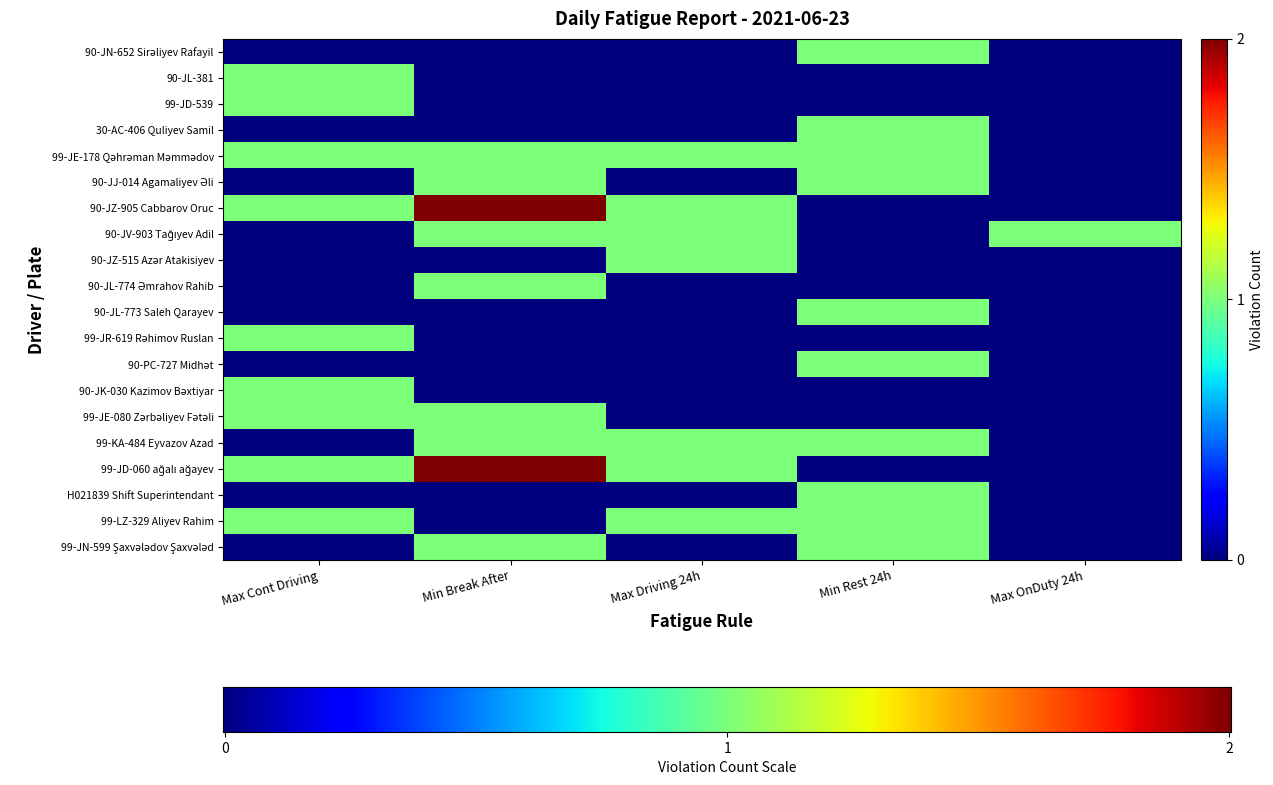

Reading left to right, list all the values displayed in this chart.

90-JN-652 Sirəliyev Rafayil: Max Cont Driving=0	Min Break After=0	Max Driving 24h=0	Min Rest 24h=1	Max OnDuty 24h=0
90-JL-381: Max Cont Driving=1	Min Break After=0	Max Driving 24h=0	Min Rest 24h=0	Max OnDuty 24h=0
99-JD-539: Max Cont Driving=1	Min Break After=0	Max Driving 24h=0	Min Rest 24h=0	Max OnDuty 24h=0
30-AC-406 Quliyev Samil: Max Cont Driving=0	Min Break After=0	Max Driving 24h=0	Min Rest 24h=1	Max OnDuty 24h=0
99-JE-178 Qəhrəman Məmmədov: Max Cont Driving=1	Min Break After=1	Max Driving 24h=1	Min Rest 24h=1	Max OnDuty 24h=0
90-JJ-014 Agamaliyev Əli: Max Cont Driving=0	Min Break After=1	Max Driving 24h=0	Min Rest 24h=1	Max OnDuty 24h=0
90-JZ-905 Cabbarov Oruc: Max Cont Driving=1	Min Break After=2	Max Driving 24h=1	Min Rest 24h=0	Max OnDuty 24h=0
90-JV-903 Tağıyev Adil: Max Cont Driving=0	Min Break After=1	Max Driving 24h=1	Min Rest 24h=0	Max OnDuty 24h=1
90-JZ-515 Azər Atakisiyev: Max Cont Driving=0	Min Break After=0	Max Driving 24h=1	Min Rest 24h=0	Max OnDuty 24h=0
90-JL-774 Əmrahov Rahib: Max Cont Driving=0	Min Break After=1	Max Driving 24h=0	Min Rest 24h=0	Max OnDuty 24h=0
90-JL-773 Saleh Qarayev: Max Cont Driving=0	Min Break After=0	Max Driving 24h=0	Min Rest 24h=1	Max OnDuty 24h=0
99-JR-619 Rəhimov Ruslan: Max Cont Driving=1	Min Break After=0	Max Driving 24h=0	Min Rest 24h=0	Max OnDuty 24h=0
90-PC-727 Midhət: Max Cont Driving=0	Min Break After=0	Max Driving 24h=0	Min Rest 24h=1	Max OnDuty 24h=0
90-JK-030 Kazimov Bəxtiyar: Max Cont Driving=1	Min Break After=0	Max Driving 24h=0	Min Rest 24h=0	Max OnDuty 24h=0
99-JE-080 Zərbəliyev Fətəli: Max Cont Driving=1	Min Break After=1	Max Driving 24h=0	Min Rest 24h=0	Max OnDuty 24h=0
99-KA-484 Eyvazov Azad: Max Cont Driving=0	Min Break After=1	Max Driving 24h=1	Min Rest 24h=1	Max OnDuty 24h=0
99-JD-060 ağalı ağayev: Max Cont Driving=1	Min Break After=2	Max Driving 24h=1	Min Rest 24h=0	Max OnDuty 24h=0
H021839 Shift Superintendant: Max Cont Driving=0	Min Break After=0	Max Driving 24h=0	Min Rest 24h=1	Max OnDuty 24h=0
99-LZ-329 Aliyev Rahim: Max Cont Driving=1	Min Break After=0	Max Driving 24h=1	Min Rest 24h=1	Max OnDuty 24h=0
99-JN-599 Şaxvələdov Şaxvələd: Max Cont Driving=0	Min Break After=1	Max Driving 24h=0	Min Rest 24h=1	Max OnDuty 24h=0